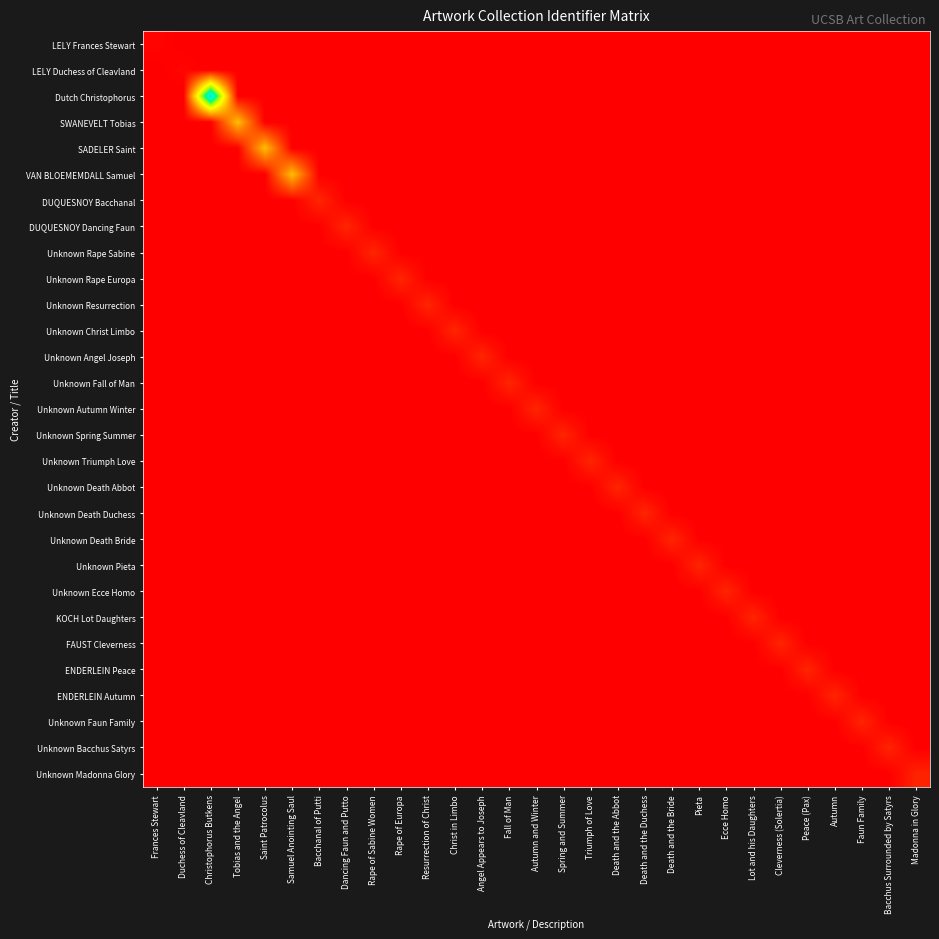

Reading left to right, transcribe all the data shown in this chart.

LELY Frances Stewart: Frances Stewart=1963.3	Duchess of Cleavland=1963.0	Christophorus Butkens=1963.0	Tobias and the Angel=1963.0	Saint Patrocolus=1963.0	Samuel Anointing Saul=1963.0	Bacchanal of Putti=1963.0	Dancing Faun and Putto=1963.0	Rape of Sabine Women=1963.0	Rape of Europa=1963.0	Resurrection of Christ=1963.0	Christ in Limbo=1963.0	Angel Appears to Joseph=1963.0	Fall of Man=1963.0	Autumn and Winter=1963.0	Spring and Summer=1963.0	Triumph of Love=1963.0	Death and the Abbot=1963.0	Death and the Duchess=1963.0	Death and the Bride=1963.0	Pieta=1963.0	Ecce Homo=1963.0	Lot and his Daughters=1963.0	Cleverness (Solertia)=1963.0	Peace (Pax)=1963.0	Autumn=1963.0	Faun Family=1963.0	Bacchus Surrounded by Satyrs=1963.0	Madonna in Glory=1963.0
LELY Duchess of Cleavland: Frances Stewart=1963.0	Duchess of Cleavland=1963.2	Christophorus Butkens=1963.0	Tobias and the Angel=1963.0	Saint Patrocolus=1963.0	Samuel Anointing Saul=1963.0	Bacchanal of Putti=1963.0	Dancing Faun and Putto=1963.0	Rape of Sabine Women=1963.0	Rape of Europa=1963.0	Resurrection of Christ=1963.0	Christ in Limbo=1963.0	Angel Appears to Joseph=1963.0	Fall of Man=1963.0	Autumn and Winter=1963.0	Spring and Summer=1963.0	Triumph of Love=1963.0	Death and the Abbot=1963.0	Death and the Duchess=1963.0	Death and the Bride=1963.0	Pieta=1963.0	Ecce Homo=1963.0	Lot and his Daughters=1963.0	Cleverness (Solertia)=1963.0	Peace (Pax)=1963.0	Autumn=1963.0	Faun Family=1963.0	Bacchus Surrounded by Satyrs=1963.0	Madonna in Glory=1963.0
Dutch Christophorus: Frances Stewart=1963.0	Duchess of Cleavland=1963.0	Christophorus Butkens=1985.1	Tobias and the Angel=1963.0	Saint Patrocolus=1963.0	Samuel Anointing Saul=1963.0	Bacchanal of Putti=1963.0	Dancing Faun and Putto=1963.0	Rape of Sabine Women=1963.0	Rape of Europa=1963.0	Resurrection of Christ=1963.0	Christ in Limbo=1963.0	Angel Appears to Joseph=1963.0	Fall of Man=1963.0	Autumn and Winter=1963.0	Spring and Summer=1963.0	Triumph of Love=1963.0	Death and the Abbot=1963.0	Death and the Duchess=1963.0	Death and the Bride=1963.0	Pieta=1963.0	Ecce Homo=1963.0	Lot and his Daughters=1963.0	Cleverness (Solertia)=1963.0	Peace (Pax)=1963.0	Autumn=1963.0	Faun Family=1963.0	Bacchus Surrounded by Satyrs=1963.0	Madonna in Glory=1963.0
SWANEVELT Tobias: Frances Stewart=1963.0	Duchess of Cleavland=1963.0	Christophorus Butkens=1963.0	Tobias and the Angel=1971.1	Saint Patrocolus=1963.0	Samuel Anointing Saul=1963.0	Bacchanal of Putti=1963.0	Dancing Faun and Putto=1963.0	Rape of Sabine Women=1963.0	Rape of Europa=1963.0	Resurrection of Christ=1963.0	Christ in Limbo=1963.0	Angel Appears to Joseph=1963.0	Fall of Man=1963.0	Autumn and Winter=1963.0	Spring and Summer=1963.0	Triumph of Love=1963.0	Death and the Abbot=1963.0	Death and the Duchess=1963.0	Death and the Bride=1963.0	Pieta=1963.0	Ecce Homo=1963.0	Lot and his Daughters=1963.0	Cleverness (Solertia)=1963.0	Peace (Pax)=1963.0	Autumn=1963.0	Faun Family=1963.0	Bacchus Surrounded by Satyrs=1963.0	Madonna in Glory=1963.0
SADELER Saint: Frances Stewart=1963.0	Duchess of Cleavland=1963.0	Christophorus Butkens=1963.0	Tobias and the Angel=1963.0	Saint Patrocolus=1971.1	Samuel Anointing Saul=1963.0	Bacchanal of Putti=1963.0	Dancing Faun and Putto=1963.0	Rape of Sabine Women=1963.0	Rape of Europa=1963.0	Resurrection of Christ=1963.0	Christ in Limbo=1963.0	Angel Appears to Joseph=1963.0	Fall of Man=1963.0	Autumn and Winter=1963.0	Spring and Summer=1963.0	Triumph of Love=1963.0	Death and the Abbot=1963.0	Death and the Duchess=1963.0	Death and the Bride=1963.0	Pieta=1963.0	Ecce Homo=1963.0	Lot and his Daughters=1963.0	Cleverness (Solertia)=1963.0	Peace (Pax)=1963.0	Autumn=1963.0	Faun Family=1963.0	Bacchus Surrounded by Satyrs=1963.0	Madonna in Glory=1963.0
VAN BLOEMEMDALL Samuel: Frances Stewart=1963.0	Duchess of Cleavland=1963.0	Christophorus Butkens=1963.0	Tobias and the Angel=1963.0	Saint Patrocolus=1963.0	Samuel Anointing Saul=1971.1	Bacchanal of Putti=1963.0	Dancing Faun and Putto=1963.0	Rape of Sabine Women=1963.0	Rape of Europa=1963.0	Resurrection of Christ=1963.0	Christ in Limbo=1963.0	Angel Appears to Joseph=1963.0	Fall of Man=1963.0	Autumn and Winter=1963.0	Spring and Summer=1963.0	Triumph of Love=1963.0	Death and the Abbot=1963.0	Death and the Duchess=1963.0	Death and the Bride=1963.0	Pieta=1963.0	Ecce Homo=1963.0	Lot and his Daughters=1963.0	Cleverness (Solertia)=1963.0	Peace (Pax)=1963.0	Autumn=1963.0	Faun Family=1963.0	Bacchus Surrounded by Satyrs=1963.0	Madonna in Glory=1963.0
DUQUESNOY Bacchanal: Frances Stewart=1963.0	Duchess of Cleavland=1963.0	Christophorus Butkens=1963.0	Tobias and the Angel=1963.0	Saint Patrocolus=1963.0	Samuel Anointing Saul=1963.0	Bacchanal of Putti=1964.6	Dancing Faun and Putto=1963.0	Rape of Sabine Women=1963.0	Rape of Europa=1963.0	Resurrection of Christ=1963.0	Christ in Limbo=1963.0	Angel Appears to Joseph=1963.0	Fall of Man=1963.0	Autumn and Winter=1963.0	Spring and Summer=1963.0	Triumph of Love=1963.0	Death and the Abbot=1963.0	Death and the Duchess=1963.0	Death and the Bride=1963.0	Pieta=1963.0	Ecce Homo=1963.0	Lot and his Daughters=1963.0	Cleverness (Solertia)=1963.0	Peace (Pax)=1963.0	Autumn=1963.0	Faun Family=1963.0	Bacchus Surrounded by Satyrs=1963.0	Madonna in Glory=1963.0
DUQUESNOY Dancing Faun: Frances Stewart=1963.0	Duchess of Cleavland=1963.0	Christophorus Butkens=1963.0	Tobias and the Angel=1963.0	Saint Patrocolus=1963.0	Samuel Anointing Saul=1963.0	Bacchanal of Putti=1963.0	Dancing Faun and Putto=1964.6	Rape of Sabine Women=1963.0	Rape of Europa=1963.0	Resurrection of Christ=1963.0	Christ in Limbo=1963.0	Angel Appears to Joseph=1963.0	Fall of Man=1963.0	Autumn and Winter=1963.0	Spring and Summer=1963.0	Triumph of Love=1963.0	Death and the Abbot=1963.0	Death and the Duchess=1963.0	Death and the Bride=1963.0	Pieta=1963.0	Ecce Homo=1963.0	Lot and his Daughters=1963.0	Cleverness (Solertia)=1963.0	Peace (Pax)=1963.0	Autumn=1963.0	Faun Family=1963.0	Bacchus Surrounded by Satyrs=1963.0	Madonna in Glory=1963.0
Unknown Rape Sabine: Frances Stewart=1963.0	Duchess of Cleavland=1963.0	Christophorus Butkens=1963.0	Tobias and the Angel=1963.0	Saint Patrocolus=1963.0	Samuel Anointing Saul=1963.0	Bacchanal of Putti=1963.0	Dancing Faun and Putto=1963.0	Rape of Sabine Women=1964.6	Rape of Europa=1963.0	Resurrection of Christ=1963.0	Christ in Limbo=1963.0	Angel Appears to Joseph=1963.0	Fall of Man=1963.0	Autumn and Winter=1963.0	Spring and Summer=1963.0	Triumph of Love=1963.0	Death and the Abbot=1963.0	Death and the Duchess=1963.0	Death and the Bride=1963.0	Pieta=1963.0	Ecce Homo=1963.0	Lot and his Daughters=1963.0	Cleverness (Solertia)=1963.0	Peace (Pax)=1963.0	Autumn=1963.0	Faun Family=1963.0	Bacchus Surrounded by Satyrs=1963.0	Madonna in Glory=1963.0
Unknown Rape Europa: Frances Stewart=1963.0	Duchess of Cleavland=1963.0	Christophorus Butkens=1963.0	Tobias and the Angel=1963.0	Saint Patrocolus=1963.0	Samuel Anointing Saul=1963.0	Bacchanal of Putti=1963.0	Dancing Faun and Putto=1963.0	Rape of Sabine Women=1963.0	Rape of Europa=1964.6	Resurrection of Christ=1963.0	Christ in Limbo=1963.0	Angel Appears to Joseph=1963.0	Fall of Man=1963.0	Autumn and Winter=1963.0	Spring and Summer=1963.0	Triumph of Love=1963.0	Death and the Abbot=1963.0	Death and the Duchess=1963.0	Death and the Bride=1963.0	Pieta=1963.0	Ecce Homo=1963.0	Lot and his Daughters=1963.0	Cleverness (Solertia)=1963.0	Peace (Pax)=1963.0	Autumn=1963.0	Faun Family=1963.0	Bacchus Surrounded by Satyrs=1963.0	Madonna in Glory=1963.0
Unknown Resurrection: Frances Stewart=1963.0	Duchess of Cleavland=1963.0	Christophorus Butkens=1963.0	Tobias and the Angel=1963.0	Saint Patrocolus=1963.0	Samuel Anointing Saul=1963.0	Bacchanal of Putti=1963.0	Dancing Faun and Putto=1963.0	Rape of Sabine Women=1963.0	Rape of Europa=1963.0	Resurrection of Christ=1964.6	Christ in Limbo=1963.0	Angel Appears to Joseph=1963.0	Fall of Man=1963.0	Autumn and Winter=1963.0	Spring and Summer=1963.0	Triumph of Love=1963.0	Death and the Abbot=1963.0	Death and the Duchess=1963.0	Death and the Bride=1963.0	Pieta=1963.0	Ecce Homo=1963.0	Lot and his Daughters=1963.0	Cleverness (Solertia)=1963.0	Peace (Pax)=1963.0	Autumn=1963.0	Faun Family=1963.0	Bacchus Surrounded by Satyrs=1963.0	Madonna in Glory=1963.0
Unknown Christ Limbo: Frances Stewart=1963.0	Duchess of Cleavland=1963.0	Christophorus Butkens=1963.0	Tobias and the Angel=1963.0	Saint Patrocolus=1963.0	Samuel Anointing Saul=1963.0	Bacchanal of Putti=1963.0	Dancing Faun and Putto=1963.0	Rape of Sabine Women=1963.0	Rape of Europa=1963.0	Resurrection of Christ=1963.0	Christ in Limbo=1964.6	Angel Appears to Joseph=1963.0	Fall of Man=1963.0	Autumn and Winter=1963.0	Spring and Summer=1963.0	Triumph of Love=1963.0	Death and the Abbot=1963.0	Death and the Duchess=1963.0	Death and the Bride=1963.0	Pieta=1963.0	Ecce Homo=1963.0	Lot and his Daughters=1963.0	Cleverness (Solertia)=1963.0	Peace (Pax)=1963.0	Autumn=1963.0	Faun Family=1963.0	Bacchus Surrounded by Satyrs=1963.0	Madonna in Glory=1963.0
Unknown Angel Joseph: Frances Stewart=1963.0	Duchess of Cleavland=1963.0	Christophorus Butkens=1963.0	Tobias and the Angel=1963.0	Saint Patrocolus=1963.0	Samuel Anointing Saul=1963.0	Bacchanal of Putti=1963.0	Dancing Faun and Putto=1963.0	Rape of Sabine Women=1963.0	Rape of Europa=1963.0	Resurrection of Christ=1963.0	Christ in Limbo=1963.0	Angel Appears to Joseph=1964.6	Fall of Man=1963.0	Autumn and Winter=1963.0	Spring and Summer=1963.0	Triumph of Love=1963.0	Death and the Abbot=1963.0	Death and the Duchess=1963.0	Death and the Bride=1963.0	Pieta=1963.0	Ecce Homo=1963.0	Lot and his Daughters=1963.0	Cleverness (Solertia)=1963.0	Peace (Pax)=1963.0	Autumn=1963.0	Faun Family=1963.0	Bacchus Surrounded by Satyrs=1963.0	Madonna in Glory=1963.0
Unknown Fall of Man: Frances Stewart=1963.0	Duchess of Cleavland=1963.0	Christophorus Butkens=1963.0	Tobias and the Angel=1963.0	Saint Patrocolus=1963.0	Samuel Anointing Saul=1963.0	Bacchanal of Putti=1963.0	Dancing Faun and Putto=1963.0	Rape of Sabine Women=1963.0	Rape of Europa=1963.0	Resurrection of Christ=1963.0	Christ in Limbo=1963.0	Angel Appears to Joseph=1963.0	Fall of Man=1964.6	Autumn and Winter=1963.0	Spring and Summer=1963.0	Triumph of Love=1963.0	Death and the Abbot=1963.0	Death and the Duchess=1963.0	Death and the Bride=1963.0	Pieta=1963.0	Ecce Homo=1963.0	Lot and his Daughters=1963.0	Cleverness (Solertia)=1963.0	Peace (Pax)=1963.0	Autumn=1963.0	Faun Family=1963.0	Bacchus Surrounded by Satyrs=1963.0	Madonna in Glory=1963.0
Unknown Autumn Winter: Frances Stewart=1963.0	Duchess of Cleavland=1963.0	Christophorus Butkens=1963.0	Tobias and the Angel=1963.0	Saint Patrocolus=1963.0	Samuel Anointing Saul=1963.0	Bacchanal of Putti=1963.0	Dancing Faun and Putto=1963.0	Rape of Sabine Women=1963.0	Rape of Europa=1963.0	Resurrection of Christ=1963.0	Christ in Limbo=1963.0	Angel Appears to Joseph=1963.0	Fall of Man=1963.0	Autumn and Winter=1964.6	Spring and Summer=1963.0	Triumph of Love=1963.0	Death and the Abbot=1963.0	Death and the Duchess=1963.0	Death and the Bride=1963.0	Pieta=1963.0	Ecce Homo=1963.0	Lot and his Daughters=1963.0	Cleverness (Solertia)=1963.0	Peace (Pax)=1963.0	Autumn=1963.0	Faun Family=1963.0	Bacchus Surrounded by Satyrs=1963.0	Madonna in Glory=1963.0
Unknown Spring Summer: Frances Stewart=1963.0	Duchess of Cleavland=1963.0	Christophorus Butkens=1963.0	Tobias and the Angel=1963.0	Saint Patrocolus=1963.0	Samuel Anointing Saul=1963.0	Bacchanal of Putti=1963.0	Dancing Faun and Putto=1963.0	Rape of Sabine Women=1963.0	Rape of Europa=1963.0	Resurrection of Christ=1963.0	Christ in Limbo=1963.0	Angel Appears to Joseph=1963.0	Fall of Man=1963.0	Autumn and Winter=1963.0	Spring and Summer=1964.6	Triumph of Love=1963.0	Death and the Abbot=1963.0	Death and the Duchess=1963.0	Death and the Bride=1963.0	Pieta=1963.0	Ecce Homo=1963.0	Lot and his Daughters=1963.0	Cleverness (Solertia)=1963.0	Peace (Pax)=1963.0	Autumn=1963.0	Faun Family=1963.0	Bacchus Surrounded by Satyrs=1963.0	Madonna in Glory=1963.0
Unknown Triumph Love: Frances Stewart=1963.0	Duchess of Cleavland=1963.0	Christophorus Butkens=1963.0	Tobias and the Angel=1963.0	Saint Patrocolus=1963.0	Samuel Anointing Saul=1963.0	Bacchanal of Putti=1963.0	Dancing Faun and Putto=1963.0	Rape of Sabine Women=1963.0	Rape of Europa=1963.0	Resurrection of Christ=1963.0	Christ in Limbo=1963.0	Angel Appears to Joseph=1963.0	Fall of Man=1963.0	Autumn and Winter=1963.0	Spring and Summer=1963.0	Triumph of Love=1964.6	Death and the Abbot=1963.0	Death and the Duchess=1963.0	Death and the Bride=1963.0	Pieta=1963.0	Ecce Homo=1963.0	Lot and his Daughters=1963.0	Cleverness (Solertia)=1963.0	Peace (Pax)=1963.0	Autumn=1963.0	Faun Family=1963.0	Bacchus Surrounded by Satyrs=1963.0	Madonna in Glory=1963.0
Unknown Death Abbot: Frances Stewart=1963.0	Duchess of Cleavland=1963.0	Christophorus Butkens=1963.0	Tobias and the Angel=1963.0	Saint Patrocolus=1963.0	Samuel Anointing Saul=1963.0	Bacchanal of Putti=1963.0	Dancing Faun and Putto=1963.0	Rape of Sabine Women=1963.0	Rape of Europa=1963.0	Resurrection of Christ=1963.0	Christ in Limbo=1963.0	Angel Appears to Joseph=1963.0	Fall of Man=1963.0	Autumn and Winter=1963.0	Spring and Summer=1963.0	Triumph of Love=1963.0	Death and the Abbot=1964.6	Death and the Duchess=1963.0	Death and the Bride=1963.0	Pieta=1963.0	Ecce Homo=1963.0	Lot and his Daughters=1963.0	Cleverness (Solertia)=1963.0	Peace (Pax)=1963.0	Autumn=1963.0	Faun Family=1963.0	Bacchus Surrounded by Satyrs=1963.0	Madonna in Glory=1963.0
Unknown Death Duchess: Frances Stewart=1963.0	Duchess of Cleavland=1963.0	Christophorus Butkens=1963.0	Tobias and the Angel=1963.0	Saint Patrocolus=1963.0	Samuel Anointing Saul=1963.0	Bacchanal of Putti=1963.0	Dancing Faun and Putto=1963.0	Rape of Sabine Women=1963.0	Rape of Europa=1963.0	Resurrection of Christ=1963.0	Christ in Limbo=1963.0	Angel Appears to Joseph=1963.0	Fall of Man=1963.0	Autumn and Winter=1963.0	Spring and Summer=1963.0	Triumph of Love=1963.0	Death and the Abbot=1963.0	Death and the Duchess=1964.6	Death and the Bride=1963.0	Pieta=1963.0	Ecce Homo=1963.0	Lot and his Daughters=1963.0	Cleverness (Solertia)=1963.0	Peace (Pax)=1963.0	Autumn=1963.0	Faun Family=1963.0	Bacchus Surrounded by Satyrs=1963.0	Madonna in Glory=1963.0
Unknown Death Bride: Frances Stewart=1963.0	Duchess of Cleavland=1963.0	Christophorus Butkens=1963.0	Tobias and the Angel=1963.0	Saint Patrocolus=1963.0	Samuel Anointing Saul=1963.0	Bacchanal of Putti=1963.0	Dancing Faun and Putto=1963.0	Rape of Sabine Women=1963.0	Rape of Europa=1963.0	Resurrection of Christ=1963.0	Christ in Limbo=1963.0	Angel Appears to Joseph=1963.0	Fall of Man=1963.0	Autumn and Winter=1963.0	Spring and Summer=1963.0	Triumph of Love=1963.0	Death and the Abbot=1963.0	Death and the Duchess=1963.0	Death and the Bride=1964.6	Pieta=1963.0	Ecce Homo=1963.0	Lot and his Daughters=1963.0	Cleverness (Solertia)=1963.0	Peace (Pax)=1963.0	Autumn=1963.0	Faun Family=1963.0	Bacchus Surrounded by Satyrs=1963.0	Madonna in Glory=1963.0
Unknown Pieta: Frances Stewart=1963.0	Duchess of Cleavland=1963.0	Christophorus Butkens=1963.0	Tobias and the Angel=1963.0	Saint Patrocolus=1963.0	Samuel Anointing Saul=1963.0	Bacchanal of Putti=1963.0	Dancing Faun and Putto=1963.0	Rape of Sabine Women=1963.0	Rape of Europa=1963.0	Resurrection of Christ=1963.0	Christ in Limbo=1963.0	Angel Appears to Joseph=1963.0	Fall of Man=1963.0	Autumn and Winter=1963.0	Spring and Summer=1963.0	Triumph of Love=1963.0	Death and the Abbot=1963.0	Death and the Duchess=1963.0	Death and the Bride=1963.0	Pieta=1964.6	Ecce Homo=1963.0	Lot and his Daughters=1963.0	Cleverness (Solertia)=1963.0	Peace (Pax)=1963.0	Autumn=1963.0	Faun Family=1963.0	Bacchus Surrounded by Satyrs=1963.0	Madonna in Glory=1963.0
Unknown Ecce Homo: Frances Stewart=1963.0	Duchess of Cleavland=1963.0	Christophorus Butkens=1963.0	Tobias and the Angel=1963.0	Saint Patrocolus=1963.0	Samuel Anointing Saul=1963.0	Bacchanal of Putti=1963.0	Dancing Faun and Putto=1963.0	Rape of Sabine Women=1963.0	Rape of Europa=1963.0	Resurrection of Christ=1963.0	Christ in Limbo=1963.0	Angel Appears to Joseph=1963.0	Fall of Man=1963.0	Autumn and Winter=1963.0	Spring and Summer=1963.0	Triumph of Love=1963.0	Death and the Abbot=1963.0	Death and the Duchess=1963.0	Death and the Bride=1963.0	Pieta=1963.0	Ecce Homo=1964.6	Lot and his Daughters=1963.0	Cleverness (Solertia)=1963.0	Peace (Pax)=1963.0	Autumn=1963.0	Faun Family=1963.0	Bacchus Surrounded by Satyrs=1963.0	Madonna in Glory=1963.0
KOCH Lot Daughters: Frances Stewart=1963.0	Duchess of Cleavland=1963.0	Christophorus Butkens=1963.0	Tobias and the Angel=1963.0	Saint Patrocolus=1963.0	Samuel Anointing Saul=1963.0	Bacchanal of Putti=1963.0	Dancing Faun and Putto=1963.0	Rape of Sabine Women=1963.0	Rape of Europa=1963.0	Resurrection of Christ=1963.0	Christ in Limbo=1963.0	Angel Appears to Joseph=1963.0	Fall of Man=1963.0	Autumn and Winter=1963.0	Spring and Summer=1963.0	Triumph of Love=1963.0	Death and the Abbot=1963.0	Death and the Duchess=1963.0	Death and the Bride=1963.0	Pieta=1963.0	Ecce Homo=1963.0	Lot and his Daughters=1964.6	Cleverness (Solertia)=1963.0	Peace (Pax)=1963.0	Autumn=1963.0	Faun Family=1963.0	Bacchus Surrounded by Satyrs=1963.0	Madonna in Glory=1963.0
FAUST Cleverness: Frances Stewart=1963.0	Duchess of Cleavland=1963.0	Christophorus Butkens=1963.0	Tobias and the Angel=1963.0	Saint Patrocolus=1963.0	Samuel Anointing Saul=1963.0	Bacchanal of Putti=1963.0	Dancing Faun and Putto=1963.0	Rape of Sabine Women=1963.0	Rape of Europa=1963.0	Resurrection of Christ=1963.0	Christ in Limbo=1963.0	Angel Appears to Joseph=1963.0	Fall of Man=1963.0	Autumn and Winter=1963.0	Spring and Summer=1963.0	Triumph of Love=1963.0	Death and the Abbot=1963.0	Death and the Duchess=1963.0	Death and the Bride=1963.0	Pieta=1963.0	Ecce Homo=1963.0	Lot and his Daughters=1963.0	Cleverness (Solertia)=1964.6	Peace (Pax)=1963.0	Autumn=1963.0	Faun Family=1963.0	Bacchus Surrounded by Satyrs=1963.0	Madonna in Glory=1963.0
ENDERLEIN Peace: Frances Stewart=1963.0	Duchess of Cleavland=1963.0	Christophorus Butkens=1963.0	Tobias and the Angel=1963.0	Saint Patrocolus=1963.0	Samuel Anointing Saul=1963.0	Bacchanal of Putti=1963.0	Dancing Faun and Putto=1963.0	Rape of Sabine Women=1963.0	Rape of Europa=1963.0	Resurrection of Christ=1963.0	Christ in Limbo=1963.0	Angel Appears to Joseph=1963.0	Fall of Man=1963.0	Autumn and Winter=1963.0	Spring and Summer=1963.0	Triumph of Love=1963.0	Death and the Abbot=1963.0	Death and the Duchess=1963.0	Death and the Bride=1963.0	Pieta=1963.0	Ecce Homo=1963.0	Lot and his Daughters=1963.0	Cleverness (Solertia)=1963.0	Peace (Pax)=1964.6	Autumn=1963.0	Faun Family=1963.0	Bacchus Surrounded by Satyrs=1963.0	Madonna in Glory=1963.0
ENDERLEIN Autumn: Frances Stewart=1963.0	Duchess of Cleavland=1963.0	Christophorus Butkens=1963.0	Tobias and the Angel=1963.0	Saint Patrocolus=1963.0	Samuel Anointing Saul=1963.0	Bacchanal of Putti=1963.0	Dancing Faun and Putto=1963.0	Rape of Sabine Women=1963.0	Rape of Europa=1963.0	Resurrection of Christ=1963.0	Christ in Limbo=1963.0	Angel Appears to Joseph=1963.0	Fall of Man=1963.0	Autumn and Winter=1963.0	Spring and Summer=1963.0	Triumph of Love=1963.0	Death and the Abbot=1963.0	Death and the Duchess=1963.0	Death and the Bride=1963.0	Pieta=1963.0	Ecce Homo=1963.0	Lot and his Daughters=1963.0	Cleverness (Solertia)=1963.0	Peace (Pax)=1963.0	Autumn=1964.6	Faun Family=1963.0	Bacchus Surrounded by Satyrs=1963.0	Madonna in Glory=1963.0
Unknown Faun Family: Frances Stewart=1963.0	Duchess of Cleavland=1963.0	Christophorus Butkens=1963.0	Tobias and the Angel=1963.0	Saint Patrocolus=1963.0	Samuel Anointing Saul=1963.0	Bacchanal of Putti=1963.0	Dancing Faun and Putto=1963.0	Rape of Sabine Women=1963.0	Rape of Europa=1963.0	Resurrection of Christ=1963.0	Christ in Limbo=1963.0	Angel Appears to Joseph=1963.0	Fall of Man=1963.0	Autumn and Winter=1963.0	Spring and Summer=1963.0	Triumph of Love=1963.0	Death and the Abbot=1963.0	Death and the Duchess=1963.0	Death and the Bride=1963.0	Pieta=1963.0	Ecce Homo=1963.0	Lot and his Daughters=1963.0	Cleverness (Solertia)=1963.0	Peace (Pax)=1963.0	Autumn=1963.0	Faun Family=1964.5	Bacchus Surrounded by Satyrs=1963.0	Madonna in Glory=1963.0
Unknown Bacchus Satyrs: Frances Stewart=1963.0	Duchess of Cleavland=1963.0	Christophorus Butkens=1963.0	Tobias and the Angel=1963.0	Saint Patrocolus=1963.0	Samuel Anointing Saul=1963.0	Bacchanal of Putti=1963.0	Dancing Faun and Putto=1963.0	Rape of Sabine Women=1963.0	Rape of Europa=1963.0	Resurrection of Christ=1963.0	Christ in Limbo=1963.0	Angel Appears to Joseph=1963.0	Fall of Man=1963.0	Autumn and Winter=1963.0	Spring and Summer=1963.0	Triumph of Love=1963.0	Death and the Abbot=1963.0	Death and the Duchess=1963.0	Death and the Bride=1963.0	Pieta=1963.0	Ecce Homo=1963.0	Lot and his Daughters=1963.0	Cleverness (Solertia)=1963.0	Peace (Pax)=1963.0	Autumn=1963.0	Faun Family=1963.0	Bacchus Surrounded by Satyrs=1964.5	Madonna in Glory=1963.0
Unknown Madonna Glory: Frances Stewart=1963.0	Duchess of Cleavland=1963.0	Christophorus Butkens=1963.0	Tobias and the Angel=1963.0	Saint Patrocolus=1963.0	Samuel Anointing Saul=1963.0	Bacchanal of Putti=1963.0	Dancing Faun and Putto=1963.0	Rape of Sabine Women=1963.0	Rape of Europa=1963.0	Resurrection of Christ=1963.0	Christ in Limbo=1963.0	Angel Appears to Joseph=1963.0	Fall of Man=1963.0	Autumn and Winter=1963.0	Spring and Summer=1963.0	Triumph of Love=1963.0	Death and the Abbot=1963.0	Death and the Duchess=1963.0	Death and the Bride=1963.0	Pieta=1963.0	Ecce Homo=1963.0	Lot and his Daughters=1963.0	Cleverness (Solertia)=1963.0	Peace (Pax)=1963.0	Autumn=1963.0	Faun Family=1963.0	Bacchus Surrounded by Satyrs=1963.0	Madonna in Glory=1964.5